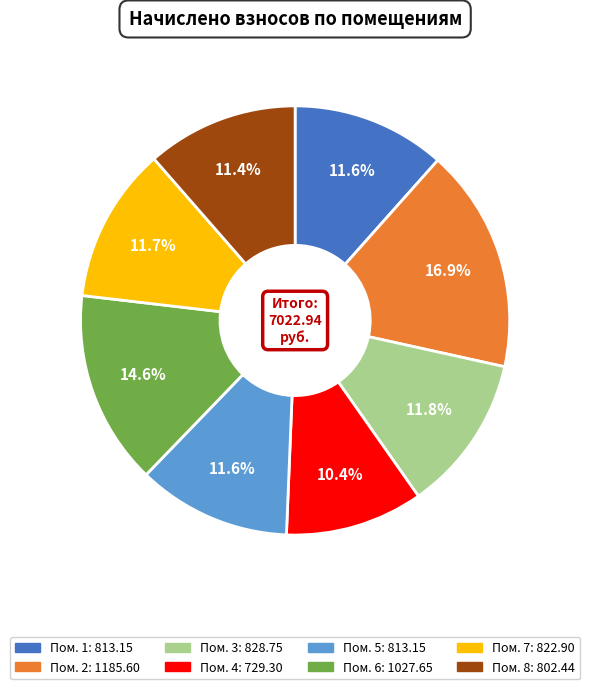

Is there a majority slice in this chart?

No